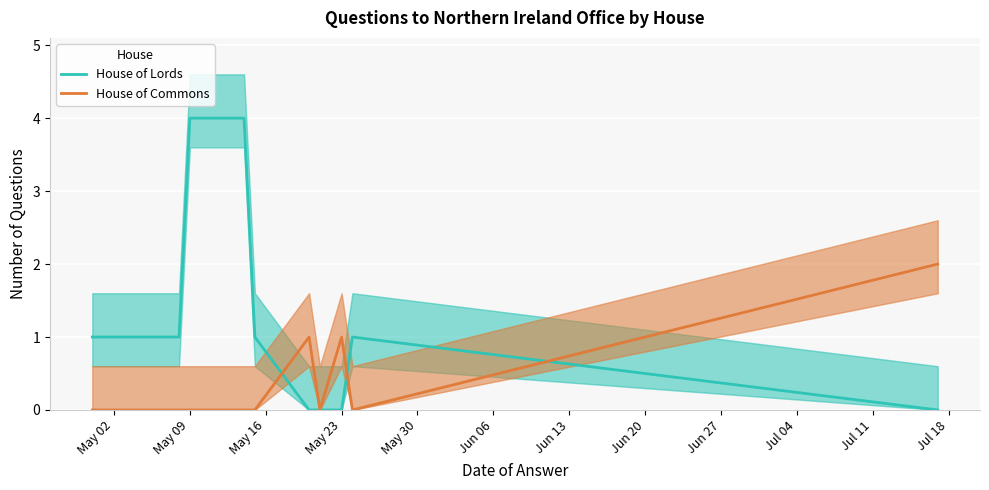

True or false: House of Lords has a value of 1 at May 23.

False